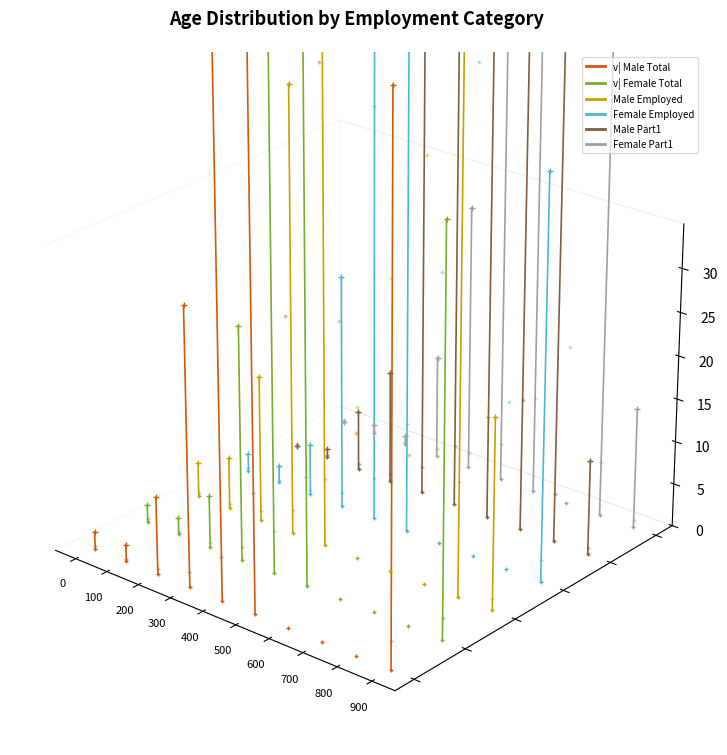

What is the sum of the Male Part1 values at 900 and 800?

-0.1